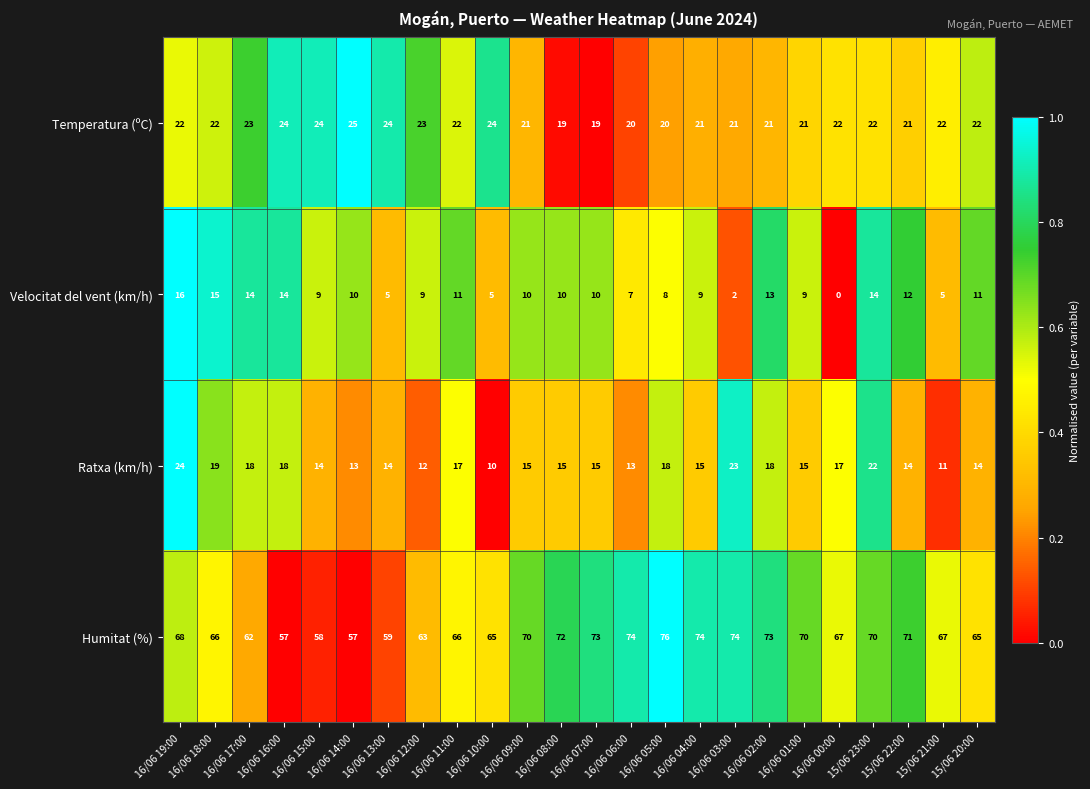

What is the difference between the Ratxa (km/h) values at 16/06 01:00 and 16/06 03:00?

8